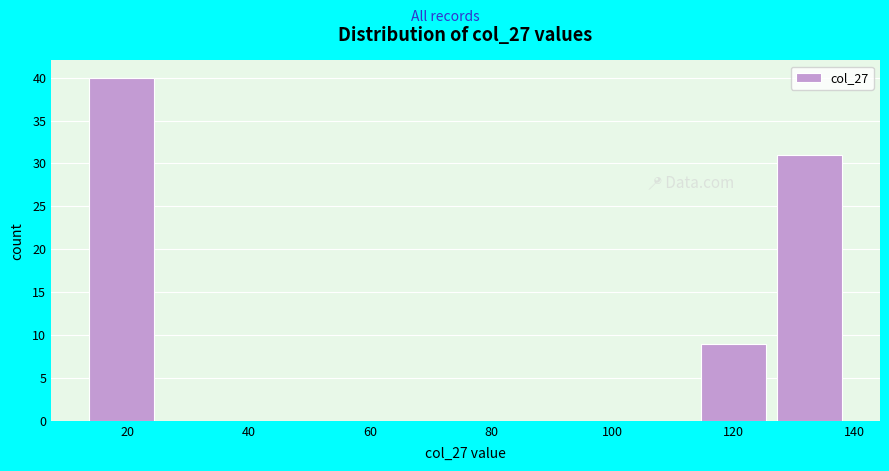

Reading left to right, list every bar in this chart as the range it spans on the x-axis followed by its height. Neither the bar edges nor the heights are printed on the chart, so give them approximately, as read against the axes.

12 to 26: 40
26 to 38: 0
38 to 50: 0
50 to 64: 0
64 to 76: 0
76 to 88: 0
88 to 102: 0
102 to 114: 0
114 to 126: 9
126 to 140: 31